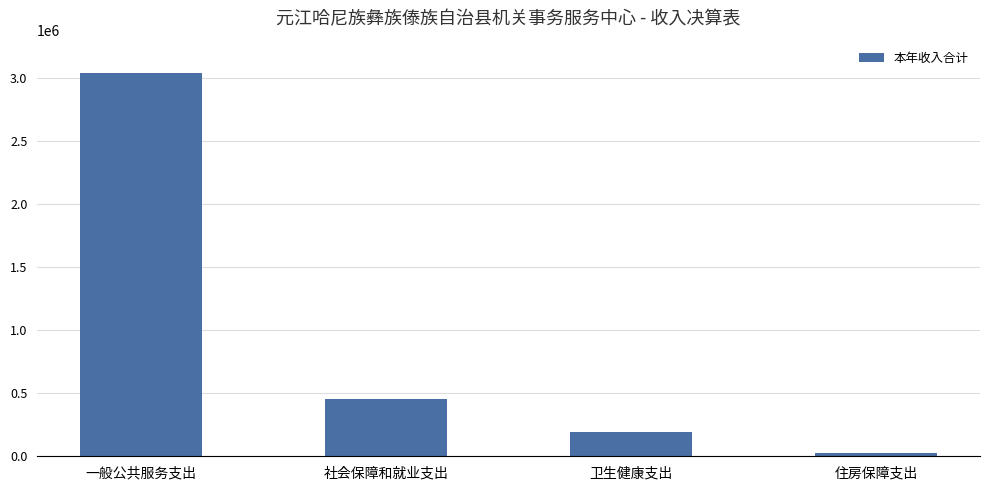

What is the value of the 1st bar from the left?

3044200.9